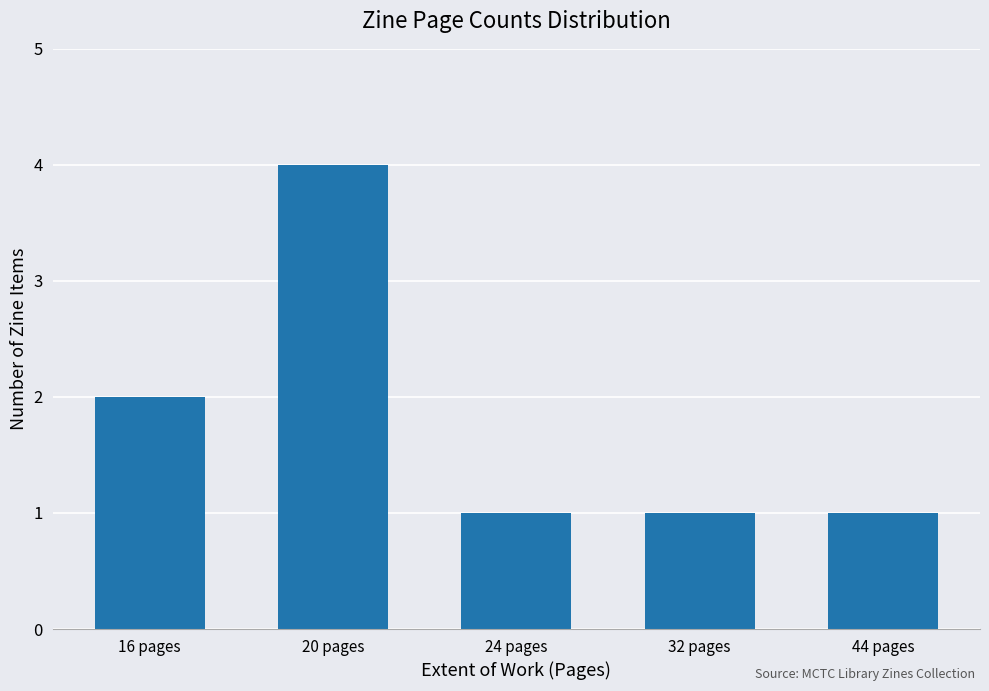

What is the change in value from 20 pages to 32 pages?

-3